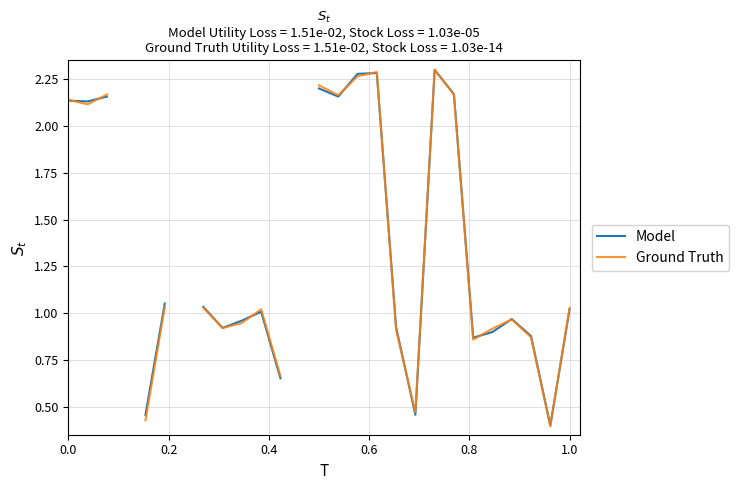

How many distinct data groups are displayed?

2